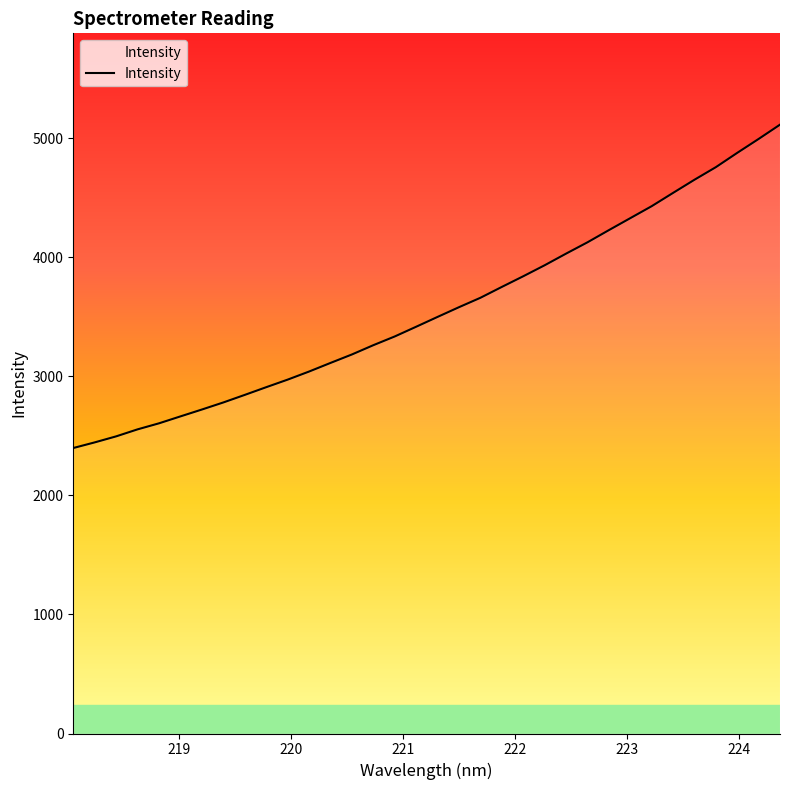

What is the difference between the second highest and second lowest values?

2548.2